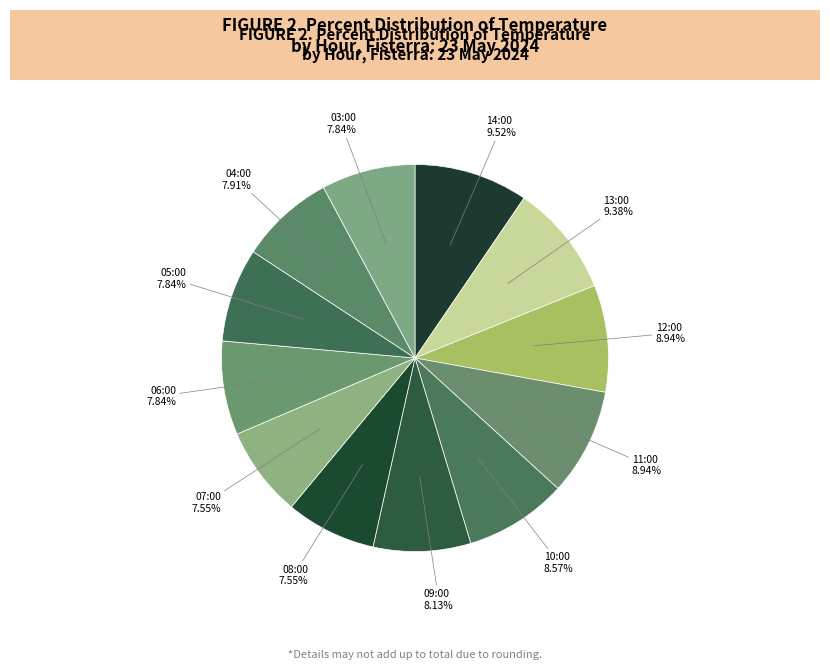

To the nearest percent, what is the difference between the 04:00 and 14:00 slice percentages?

2%